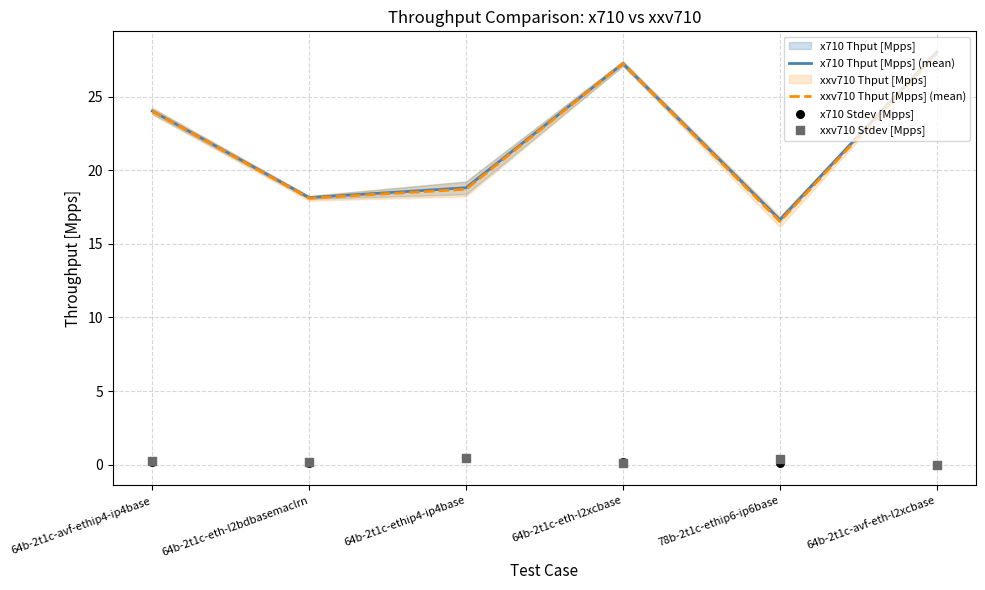

Which series has the largest Y range (max minus min)?

xxv710 Thput [Mpps] (mean)